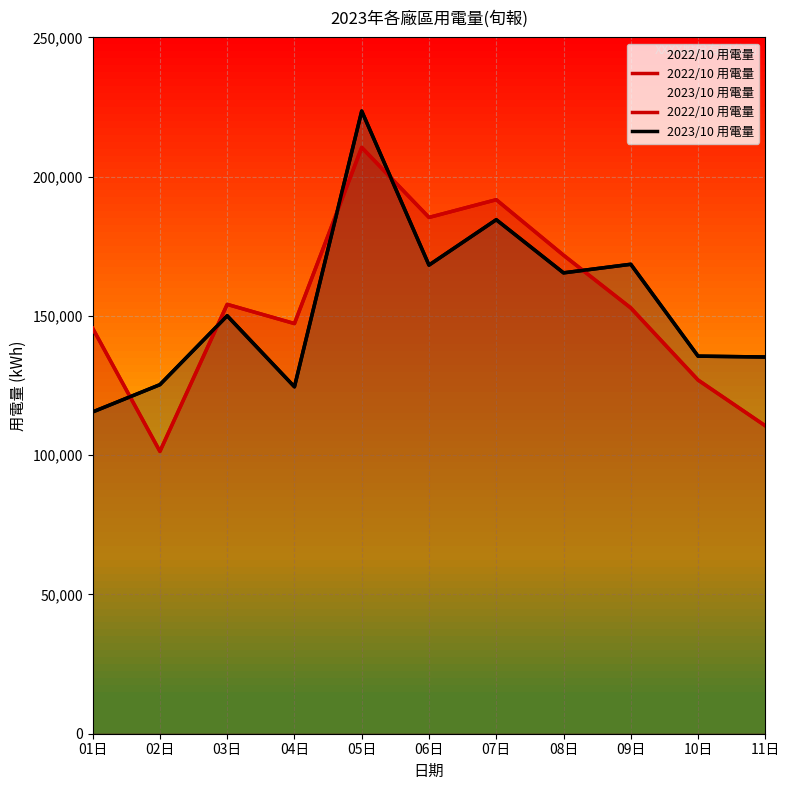

List the series in order of their overall mean, highest first.

2022/10 用電量, 2023/10 用電量